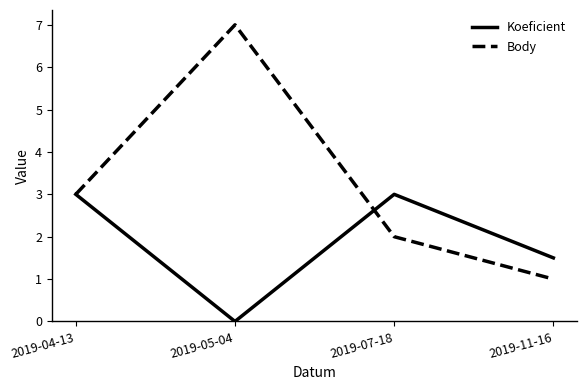

What position from the left is 2019-11-16?

4